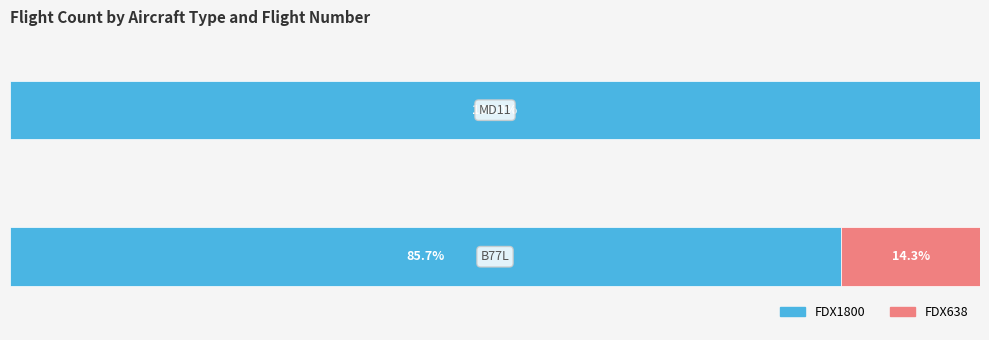

What are all the series names shown in the legend?

FDX1800, FDX638